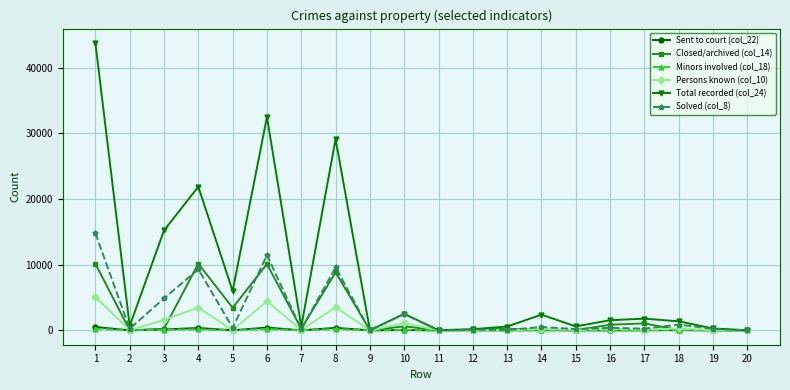

Is the value of Total recorded (col_24) at 6 greater than the value of Closed/archived (col_14) at 1?

Yes